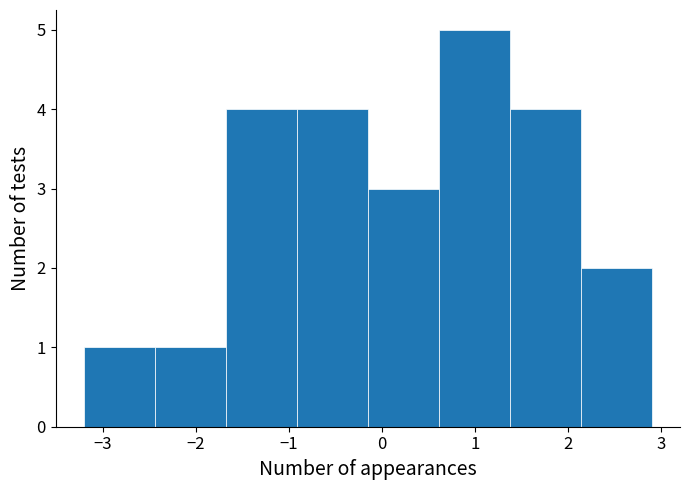

Reading left to right, list every bar in this chart as the range it spans on the x-axis followed by its height. Neither the bar edges nor the heights are printed on the chart, so give them approximately, as read against the axes.

-3.2 to -2.4: 1
-2.4 to -1.7: 1
-1.7 to -0.9: 4
-0.9 to -0.1: 4
-0.1 to 0.6: 3
0.6 to 1.4: 5
1.4 to 2.1: 4
2.1 to 2.9: 2